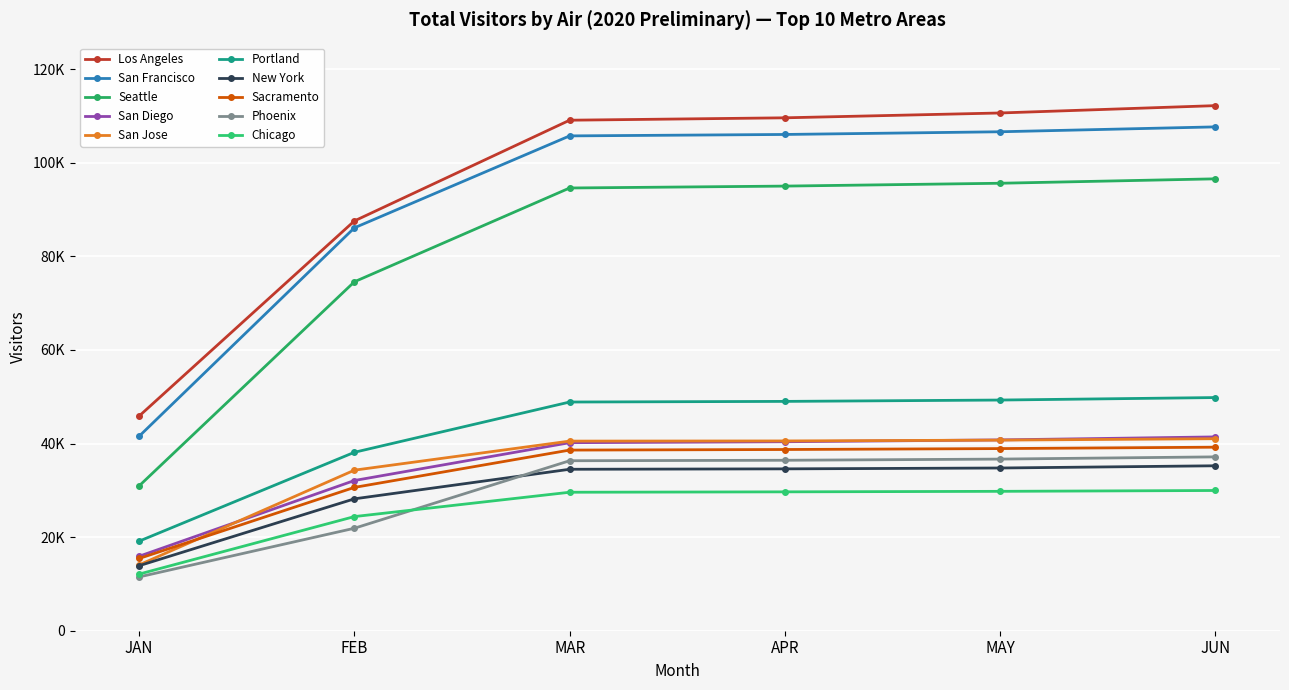

Which series has the widest spread of values?

Los Angeles